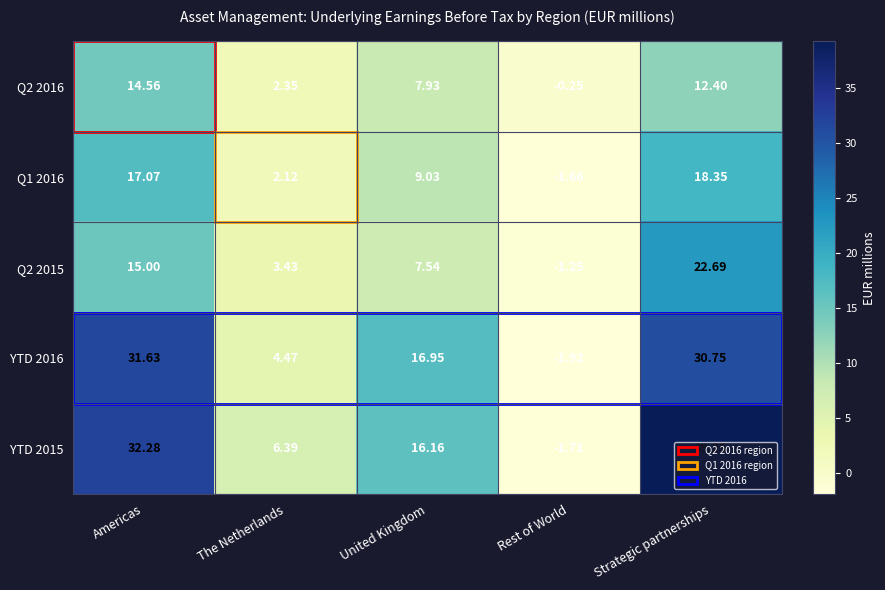

What is the total value across all series at The Netherlands?

18.8